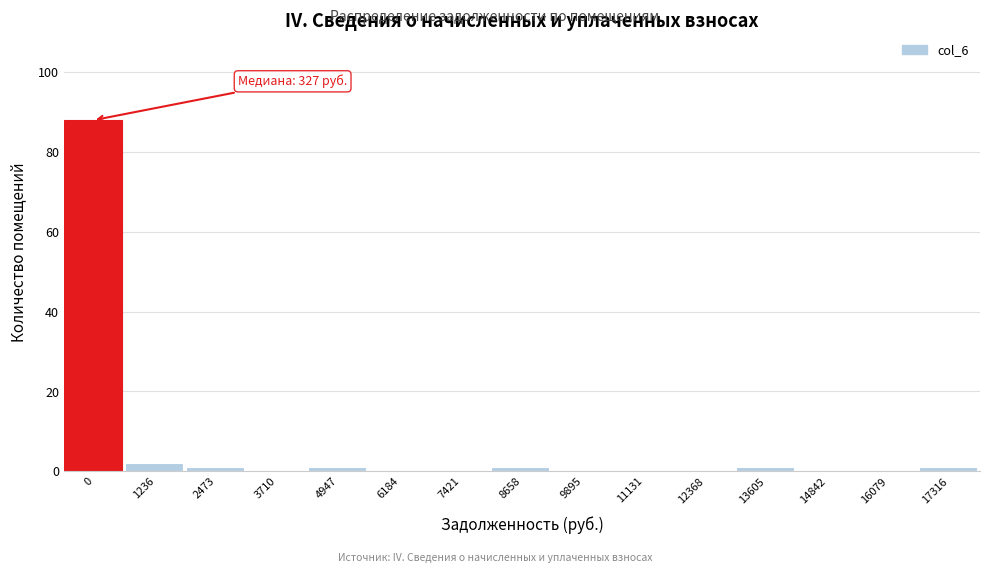

Reading right to left, what are all the values shown in this chart?

17316=1	16079=0	14842=0	13605=1	12368=0	11131=0	9895=0	8658=1	7421=0	6184=0	4947=1	3710=0	2473=1	1236=2	0=88